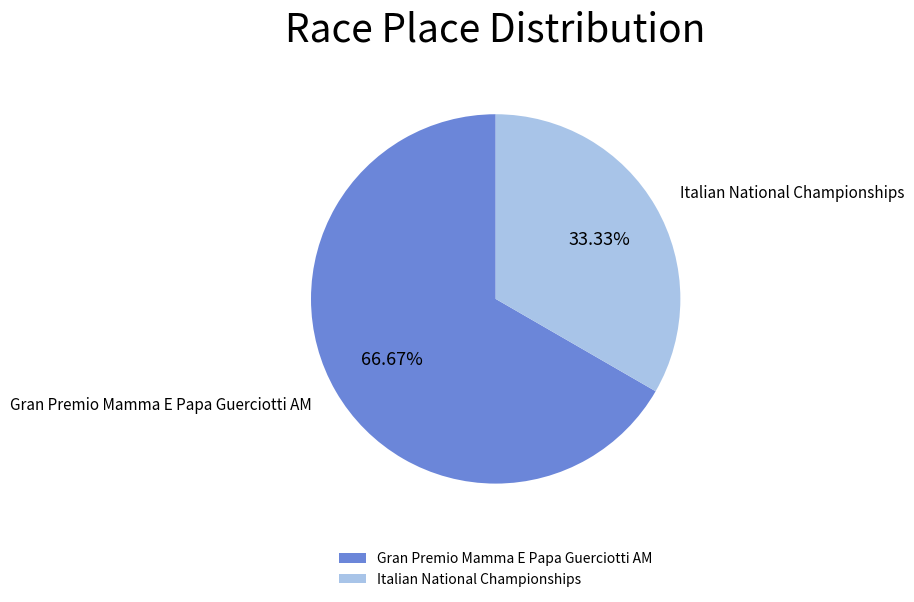

How much of the chart is everything except Italian National Championships?

66.7%